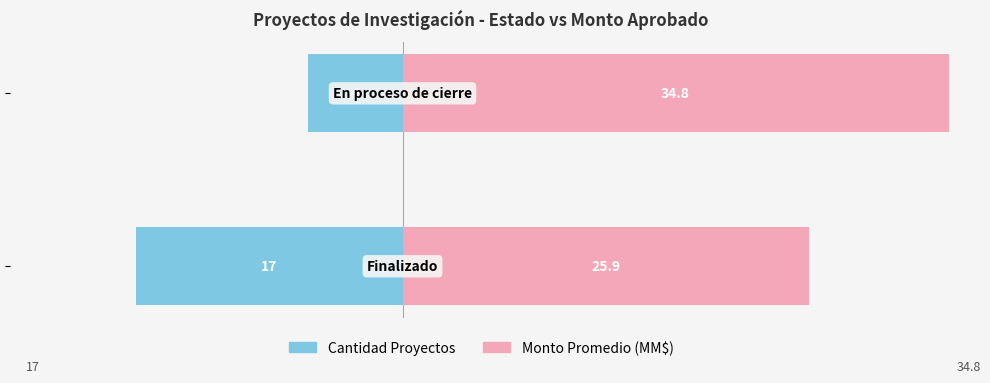

Which has a higher value, −30 or −20?

−20